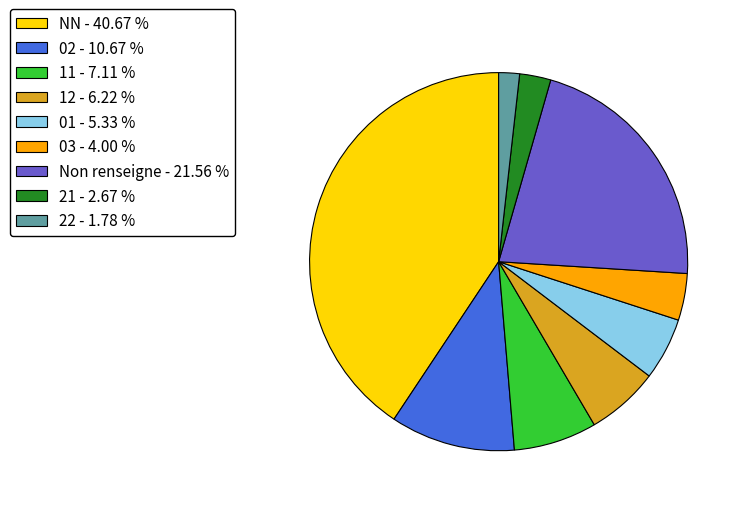

Count the number of slices in the pie.

9